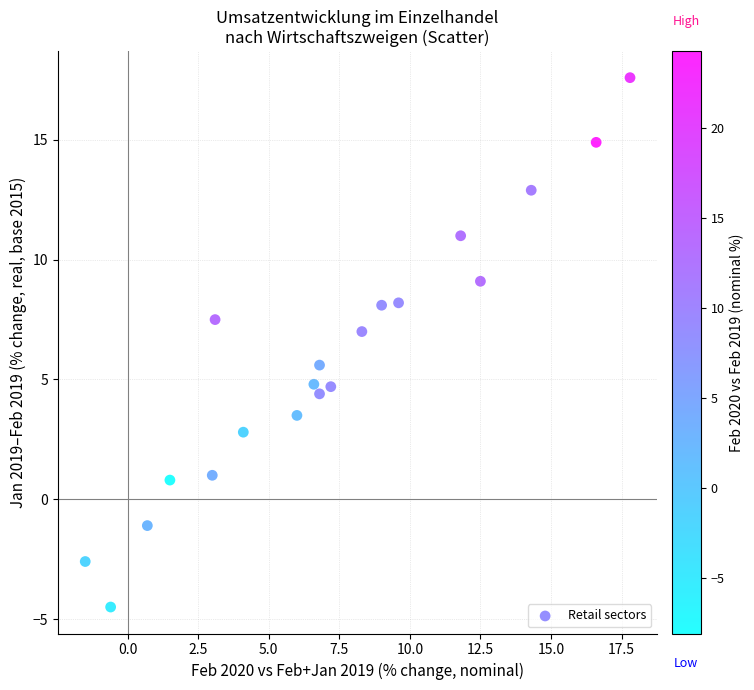

What is the range of Y values (max minus min)?

22.1